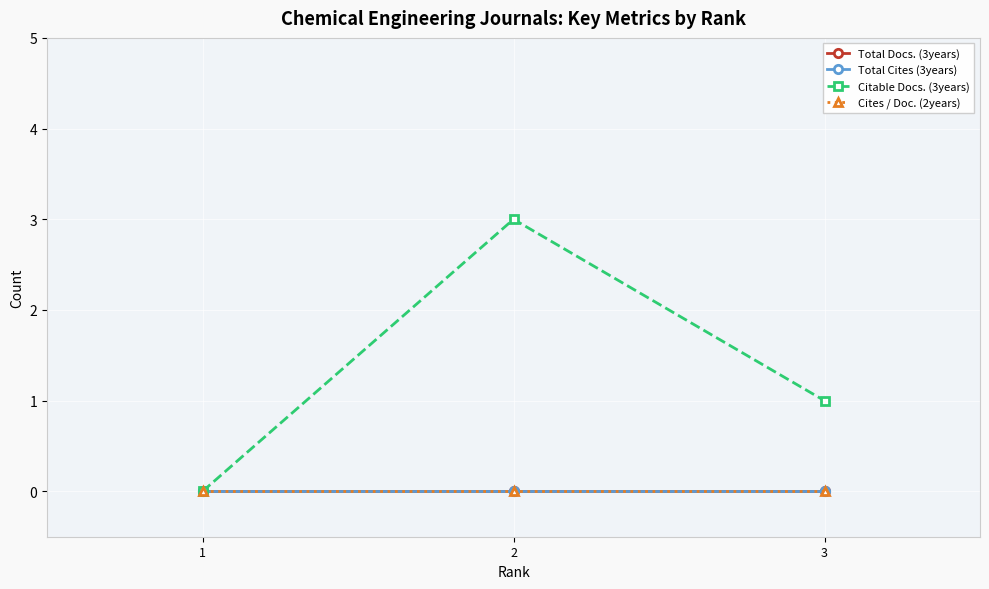

Is this an area chart (filled region under the line)?

No